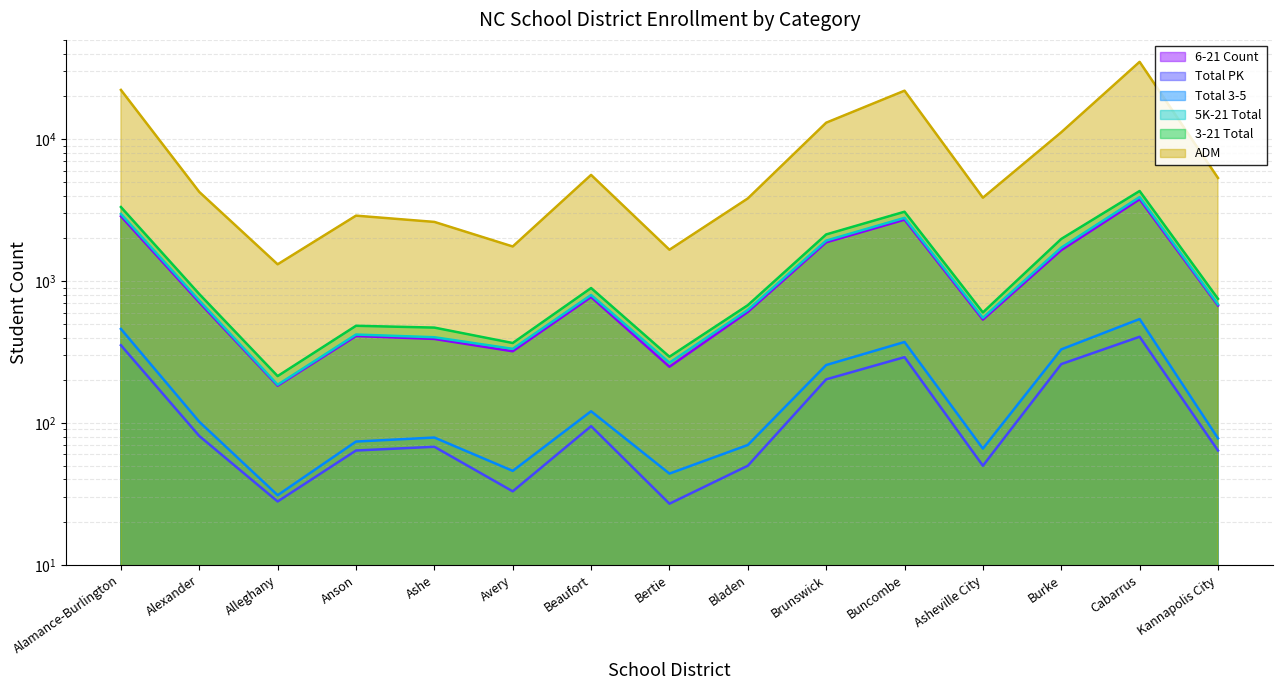

In 3-21 Total, how many points are lower than both neighbors (excluding endpoints)?

4